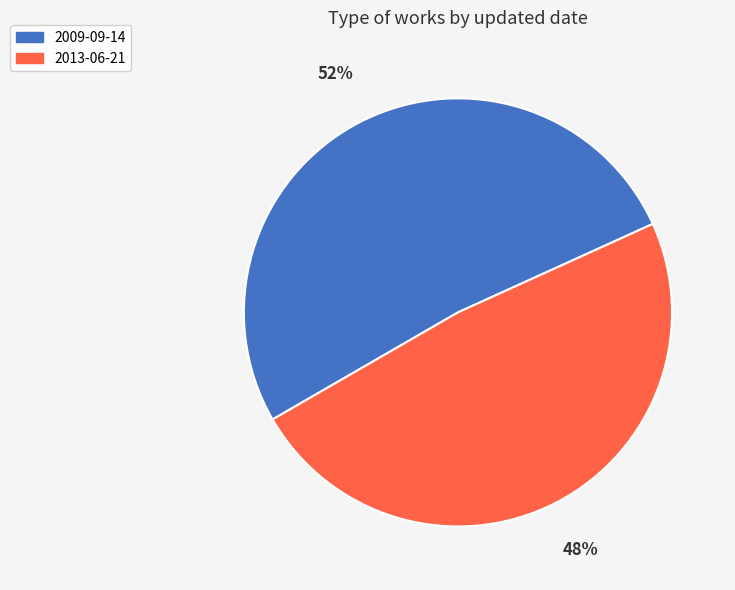

Between 2009-09-14 and 2013-06-21, which is larger?

2009-09-14